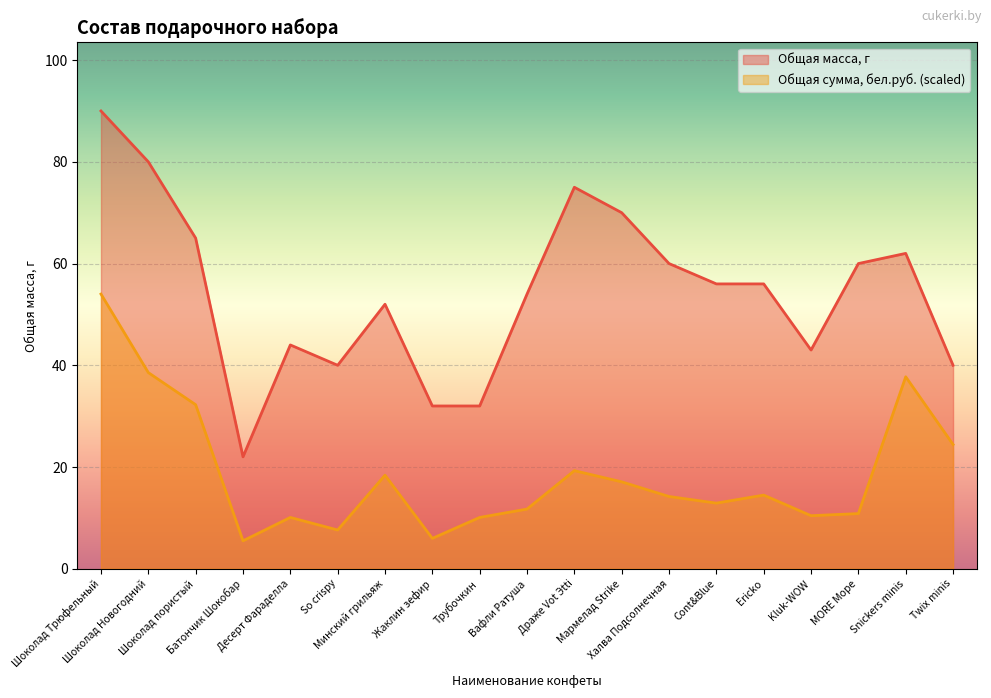

How many lines are shown in the chart?

2